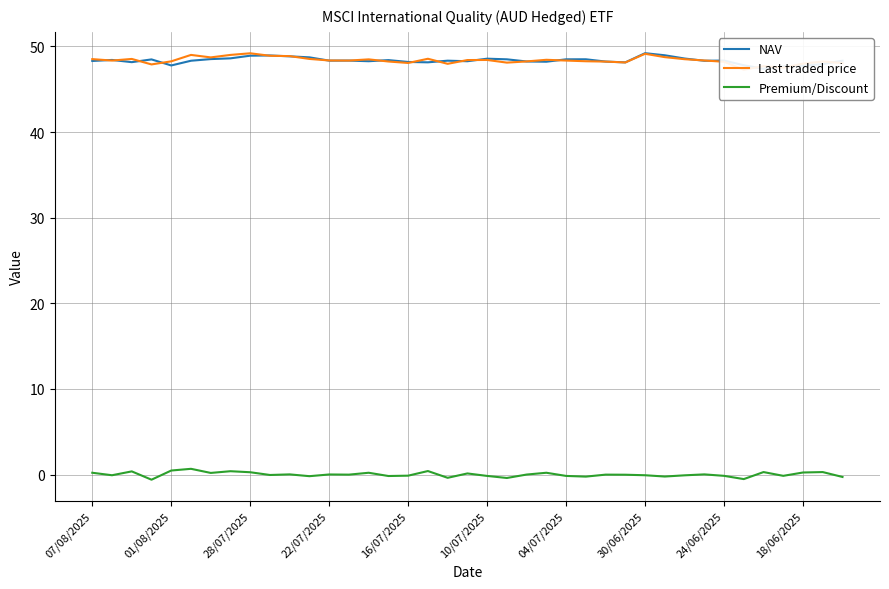

True or false: Last traded price and Premium/Discount intersect in this chart.

False